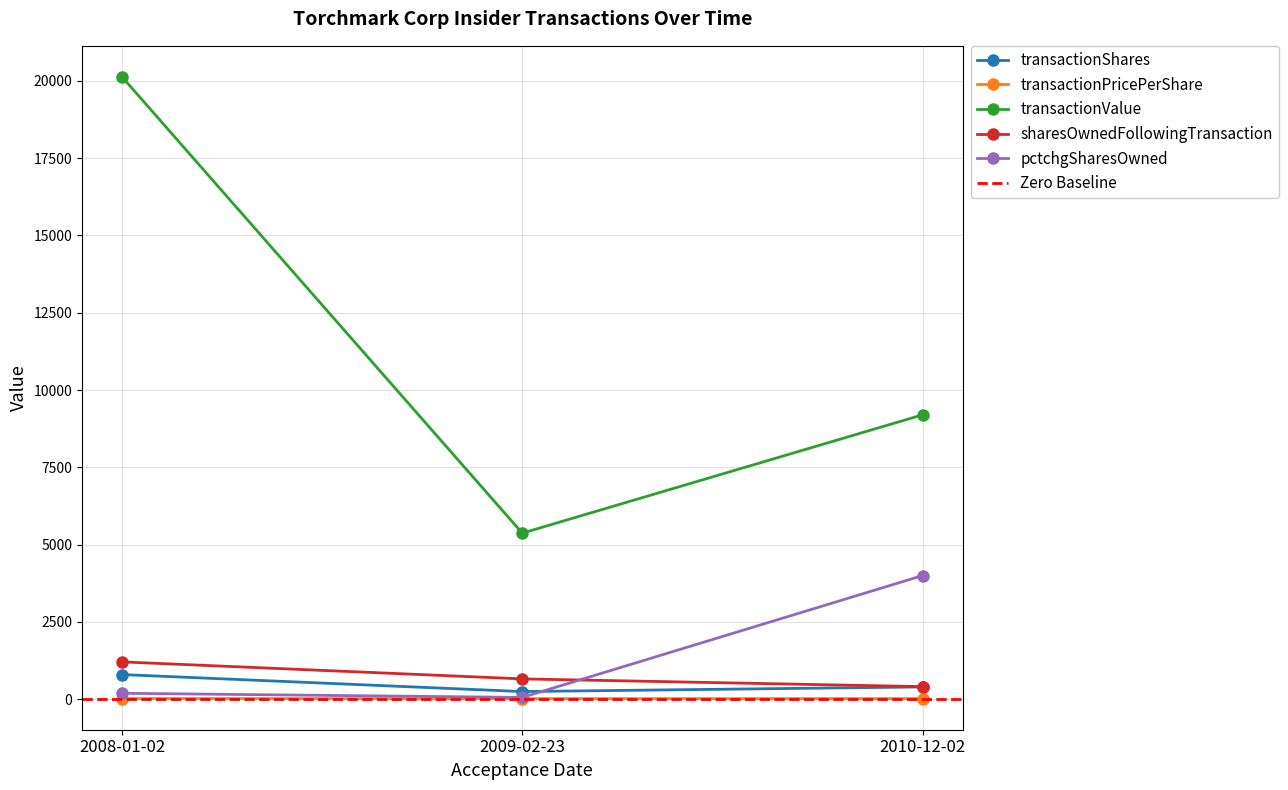

What is the spread (max minus min) of values at 2009-02-23?

5351.5